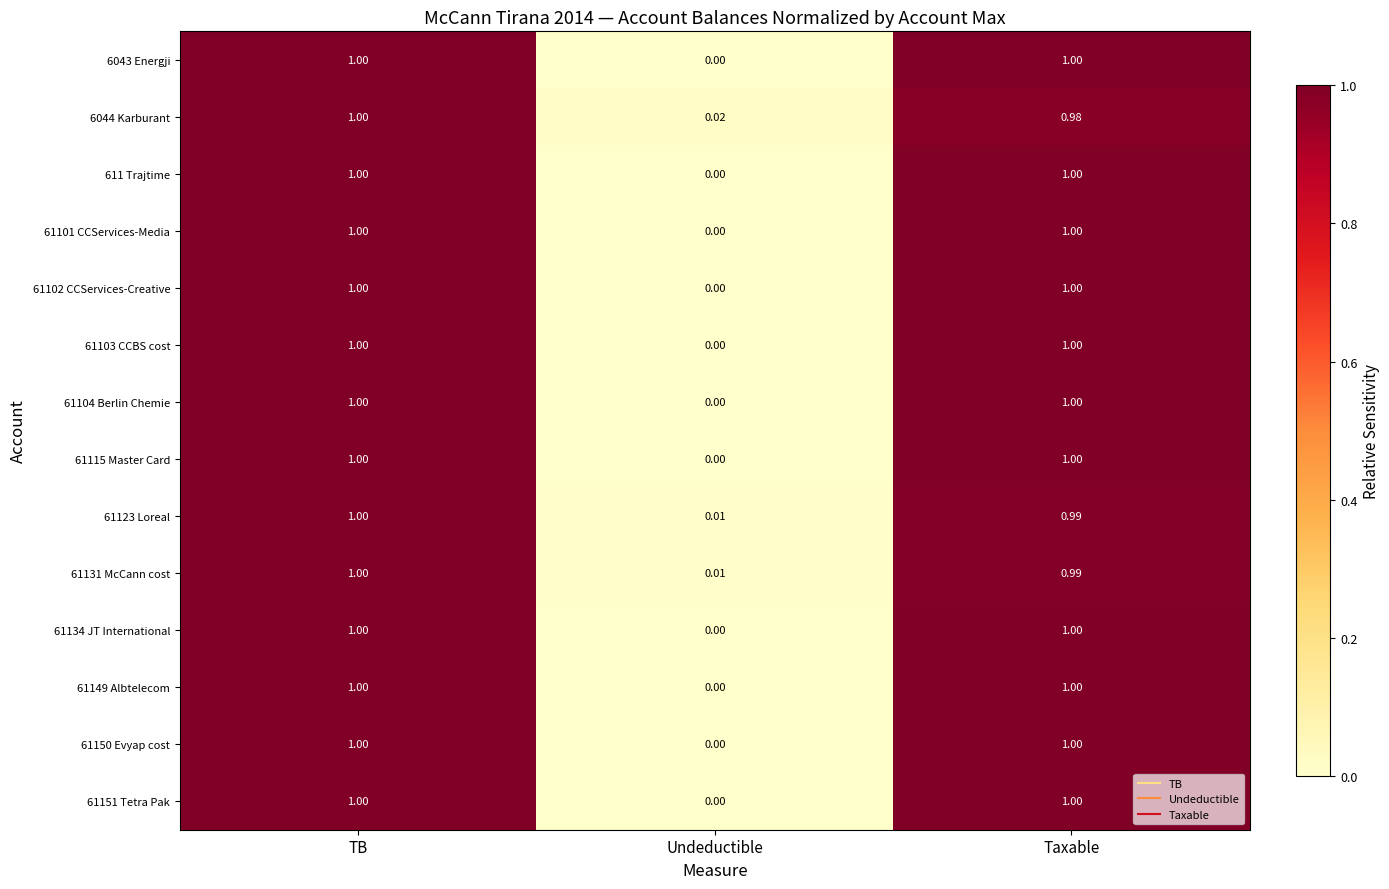

Which category has the lowest value in the 6044 Karburant series?

Undeductible